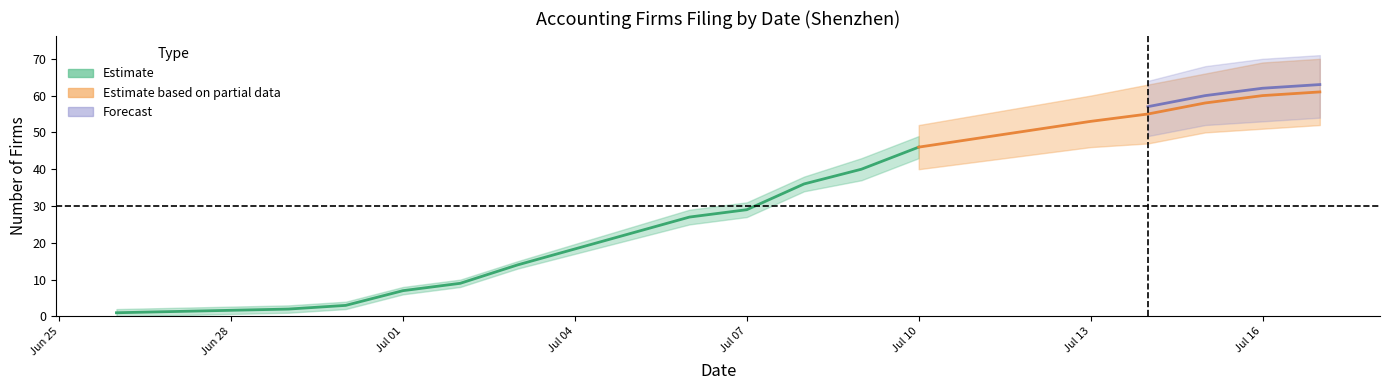

What is the smallest value displayed?

1